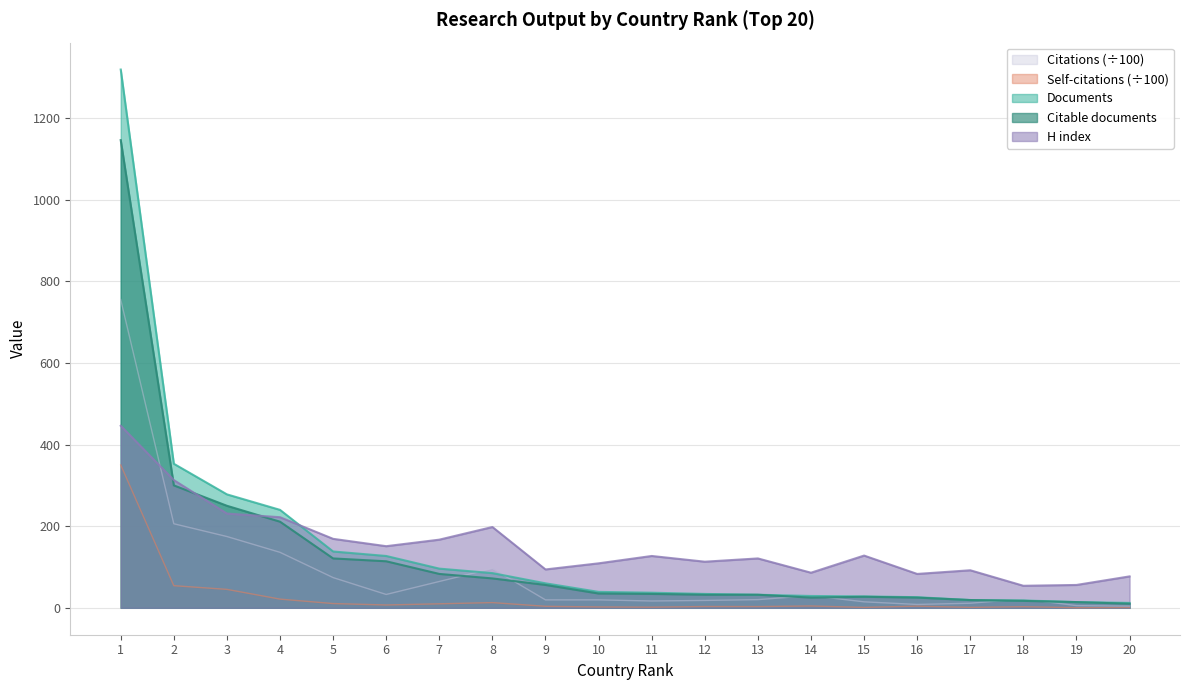

How many data points in Citable documents are less than 35?

10